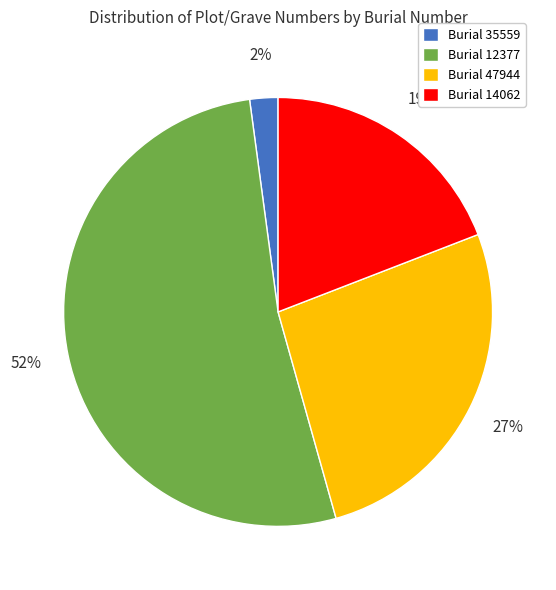

Is it true that Burial 47944 is 27% of the pie?

True